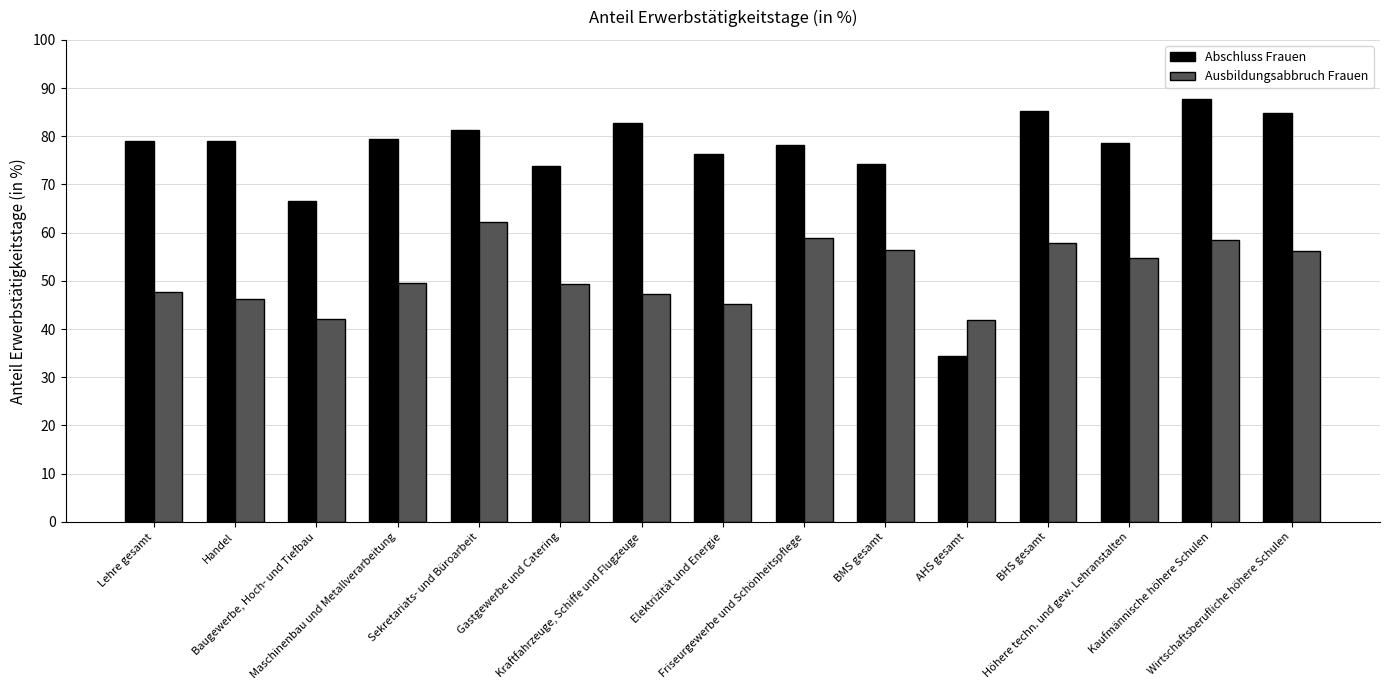

Does the chart contain stacked bars?

No